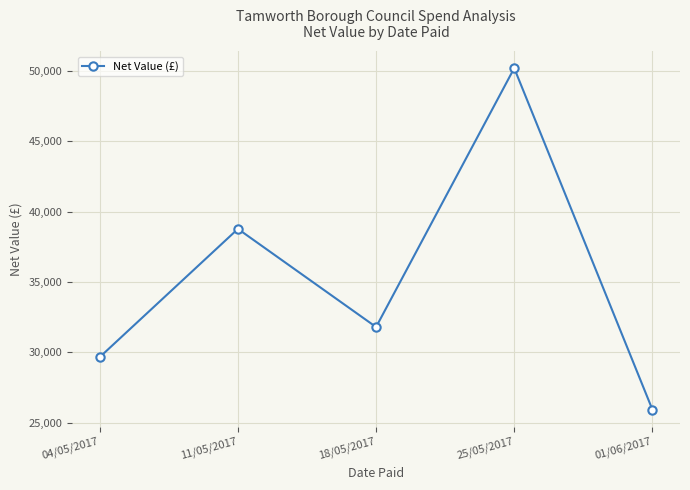

How many values are below 31804?

2